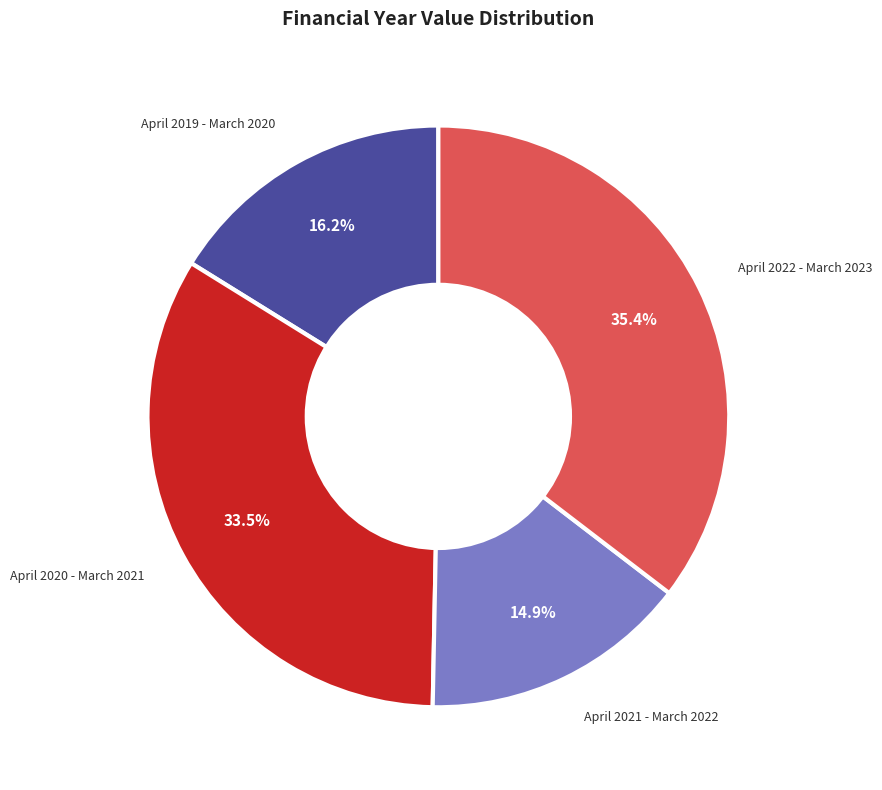

What percentage do April 2019 - March 2020 and April 2021 - March 2022 together represent?

31.1%